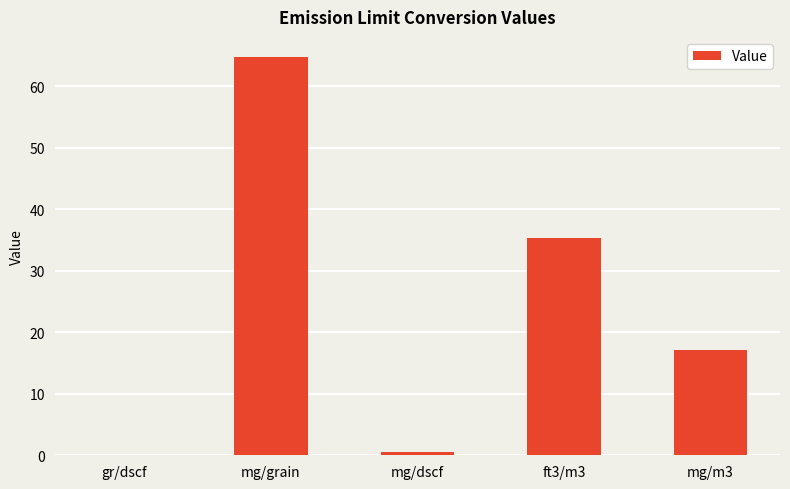

What is the greatest value displayed?

64.8